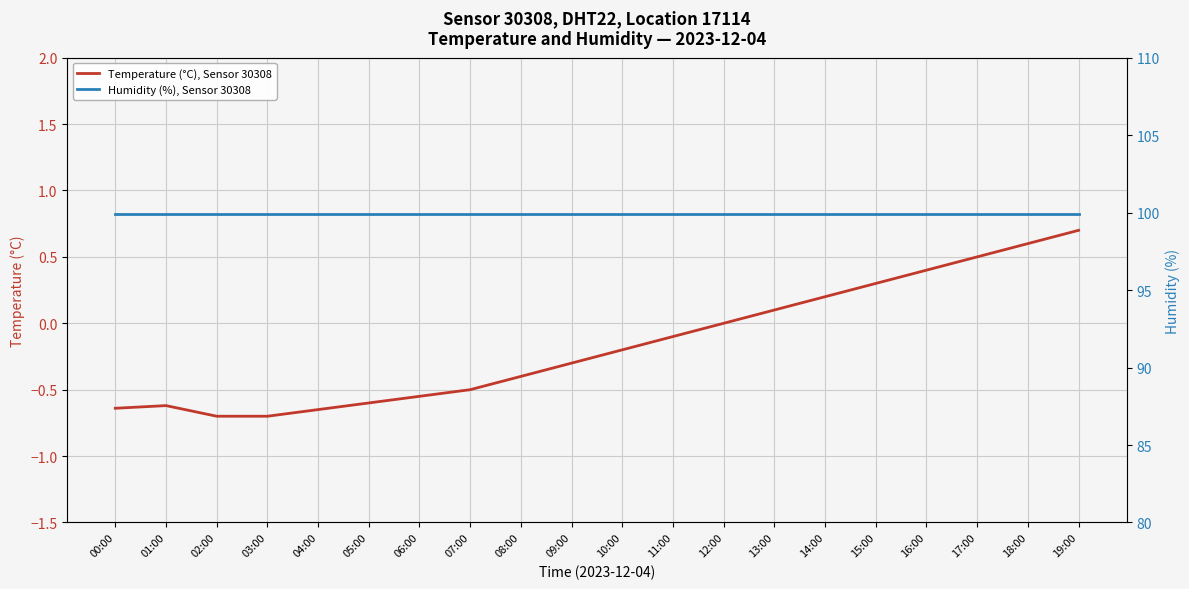

True or false: Humidity (%), Sensor 30308 and Temperature (°C), Sensor 30308 intersect in this chart.

False